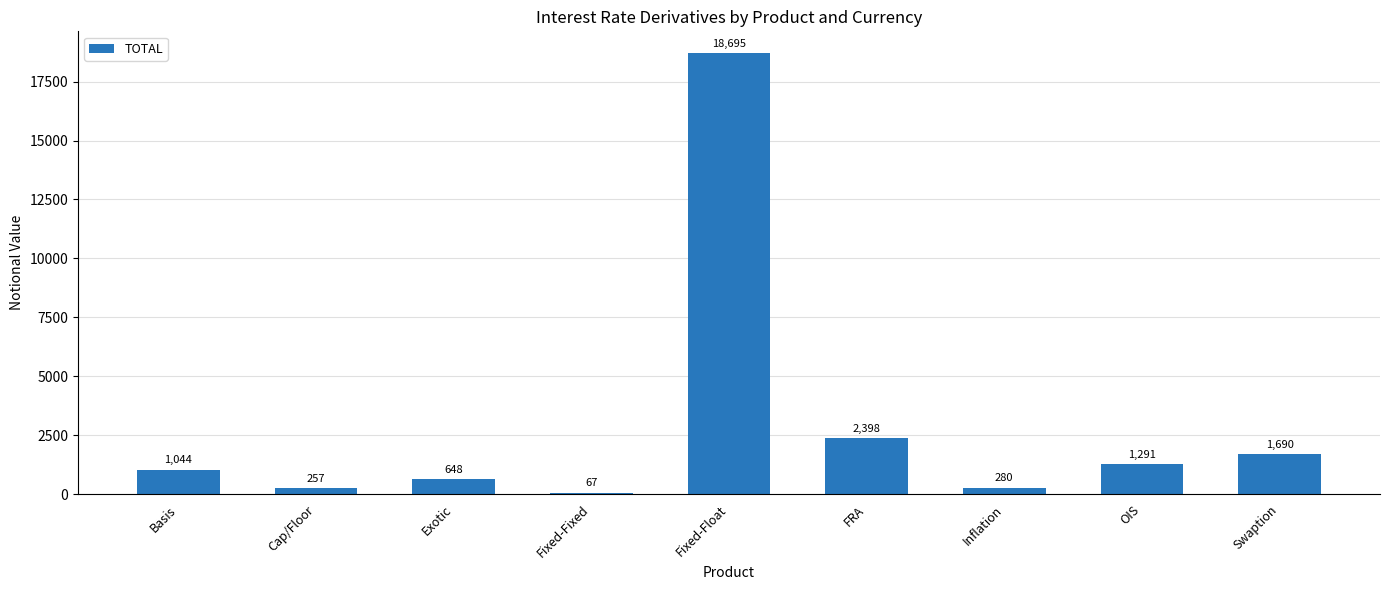

List the labels in order of value, smallest first.

Fixed-Fixed, Cap/Floor, Inflation, Exotic, Basis, OIS, Swaption, FRA, Fixed-Float